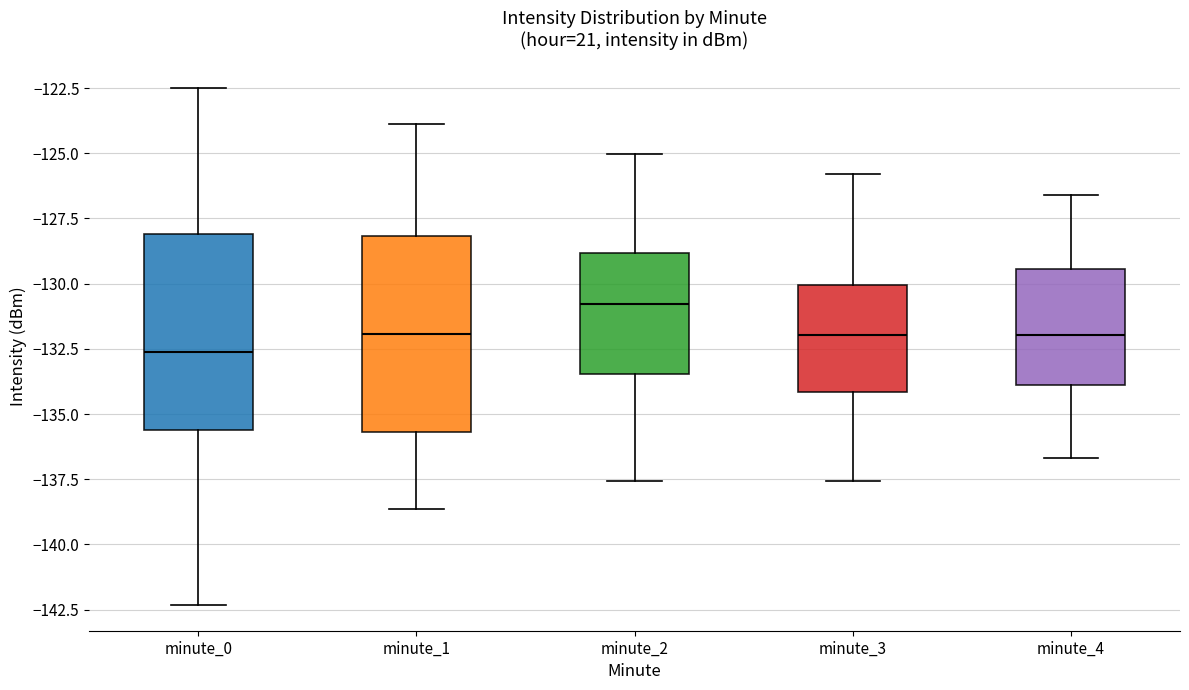

Where is the lower edge of the box for minute_1 on the y-axis? The values are not printed on the chart, so give them approximately, as read against the axis.

-135.5